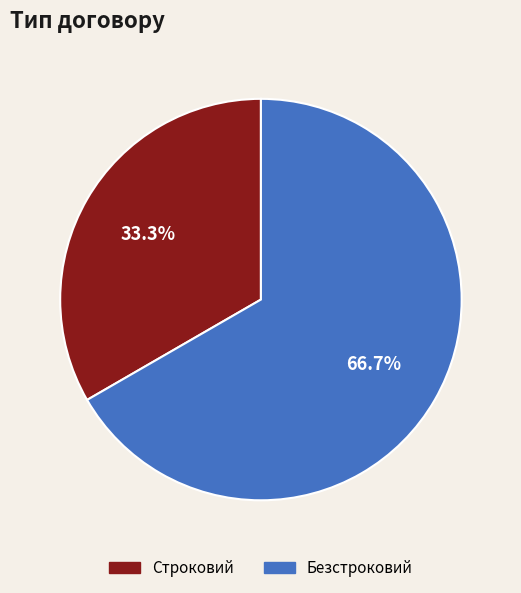

To the nearest percent, what is the combined percentage of Строковий and Безстроковий?

100%